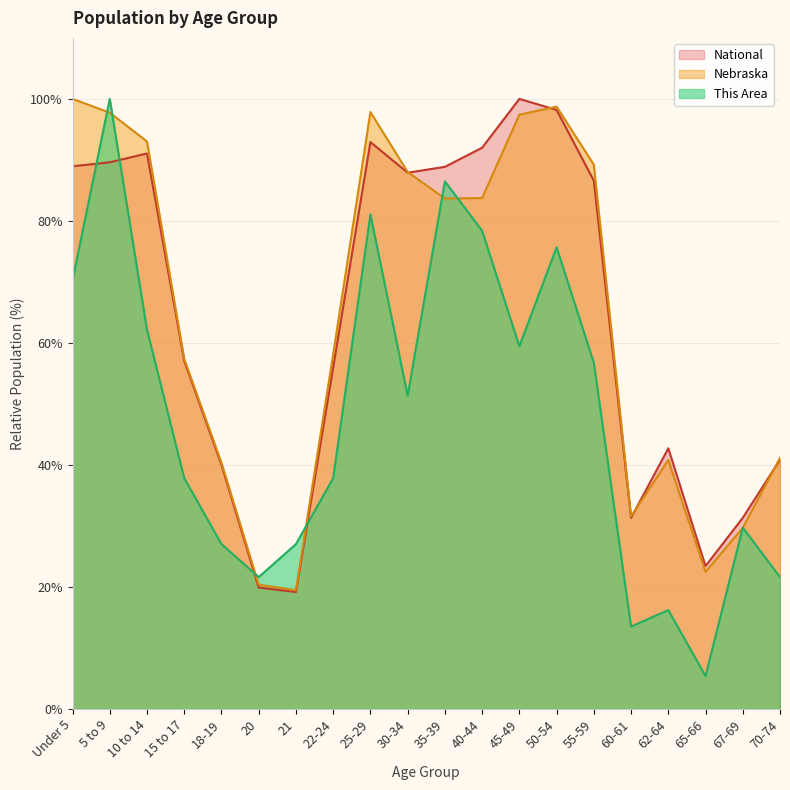

How many data points in National are above 86?

10